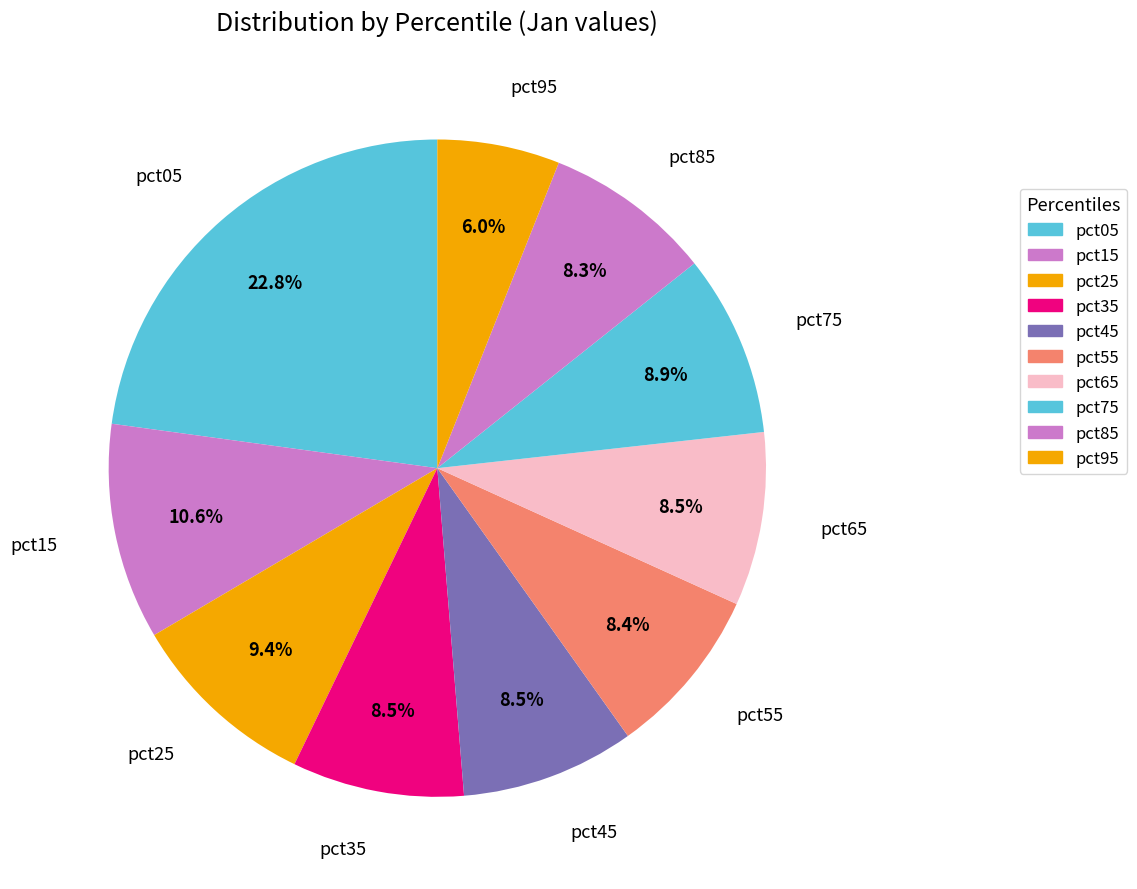

To the nearest percent, what is the difference between the pct05 and pct45 slice percentages?

14%